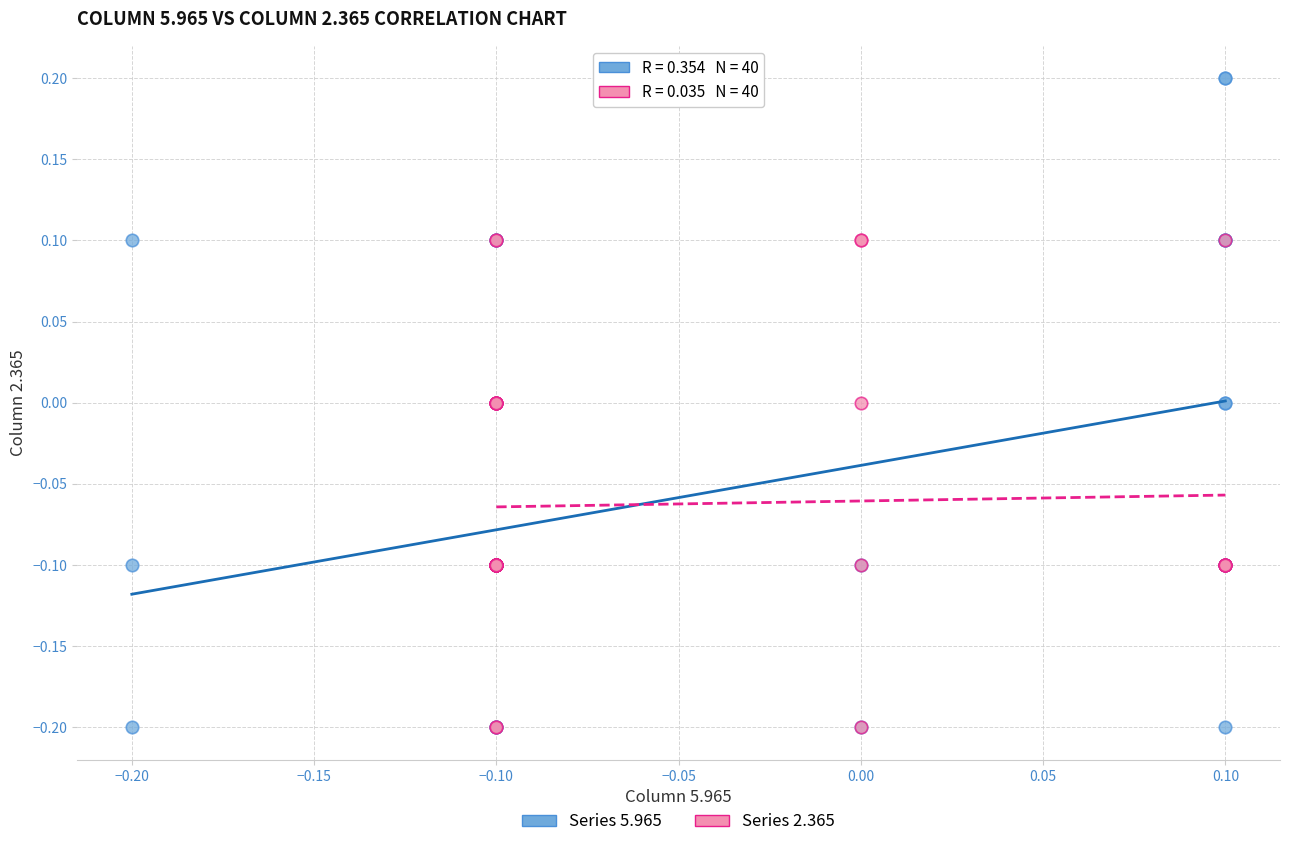

Which series has the widest spread of Y values?

Series 5.965